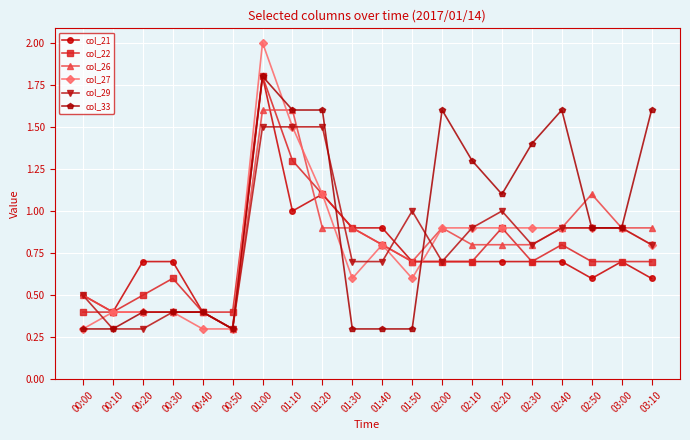

What is the maximum value for col_21?

1.8